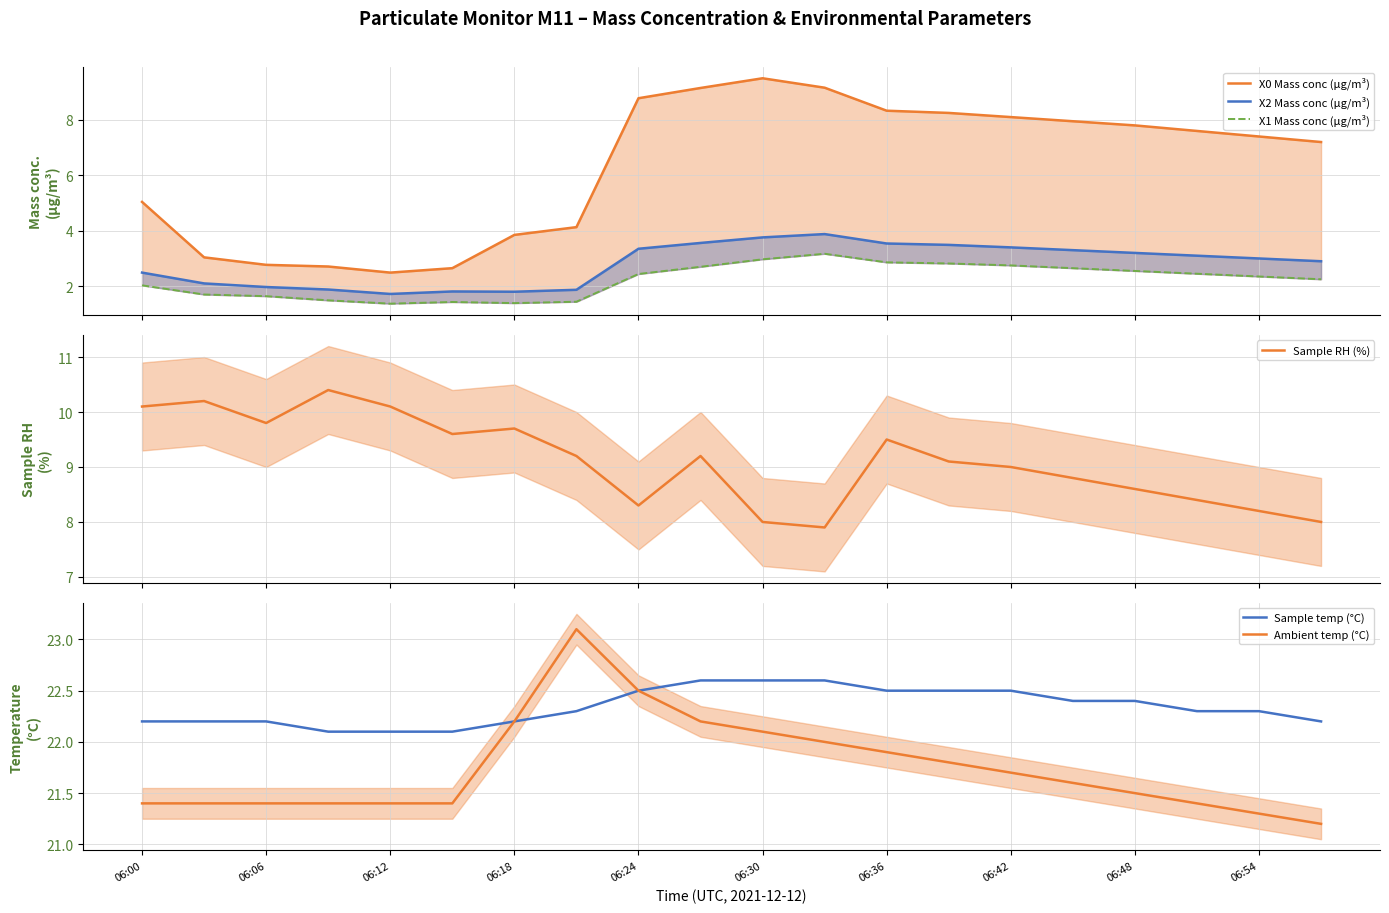

The value of Sample temp (°C) at 06:36 is 11.5. True or false?

False